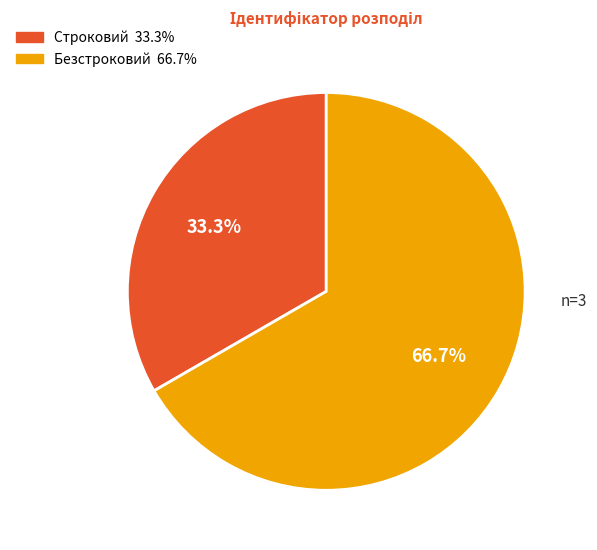

How many slices are in this pie chart?

2